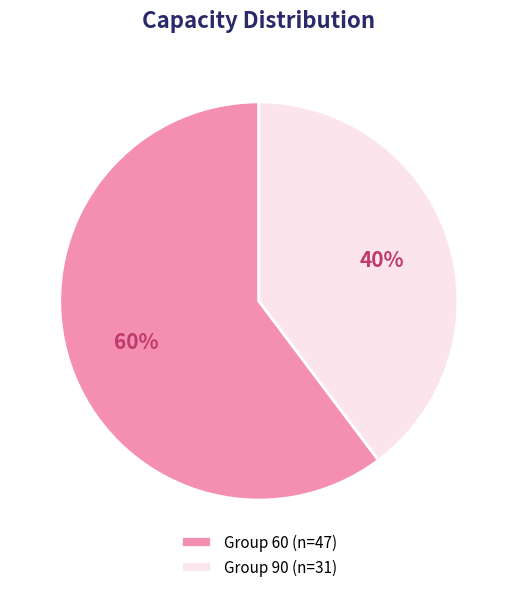

Is it true that Group 60 (n=47) is 60% of the pie?

True